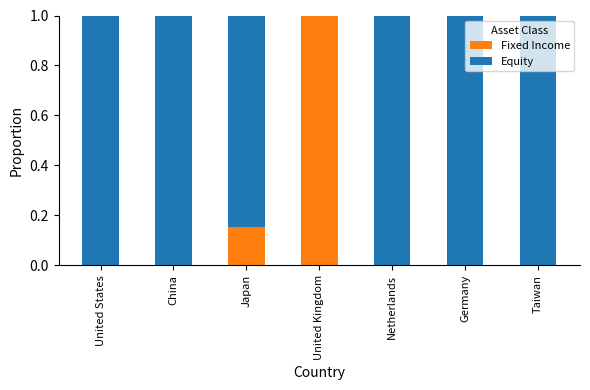

The value of Fixed Income at Taiwan is 0.0. True or false?

True